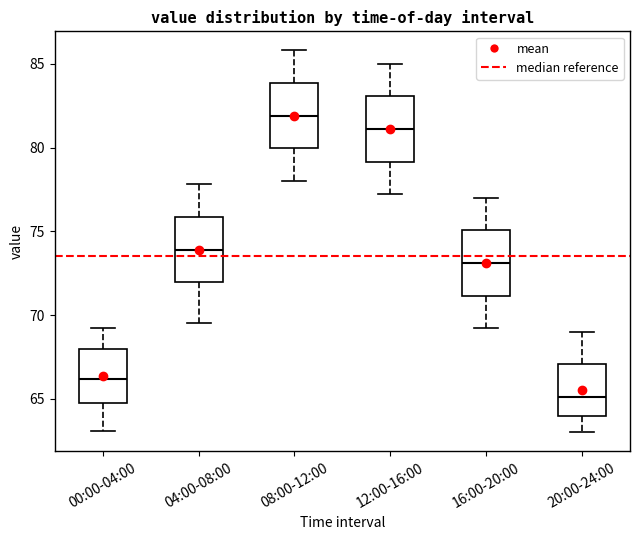

Where does the median line of the box for 12:00-16:00 sit on the y-axis? The values are not printed on the chart, so give them approximately, as read against the axis.

81.0